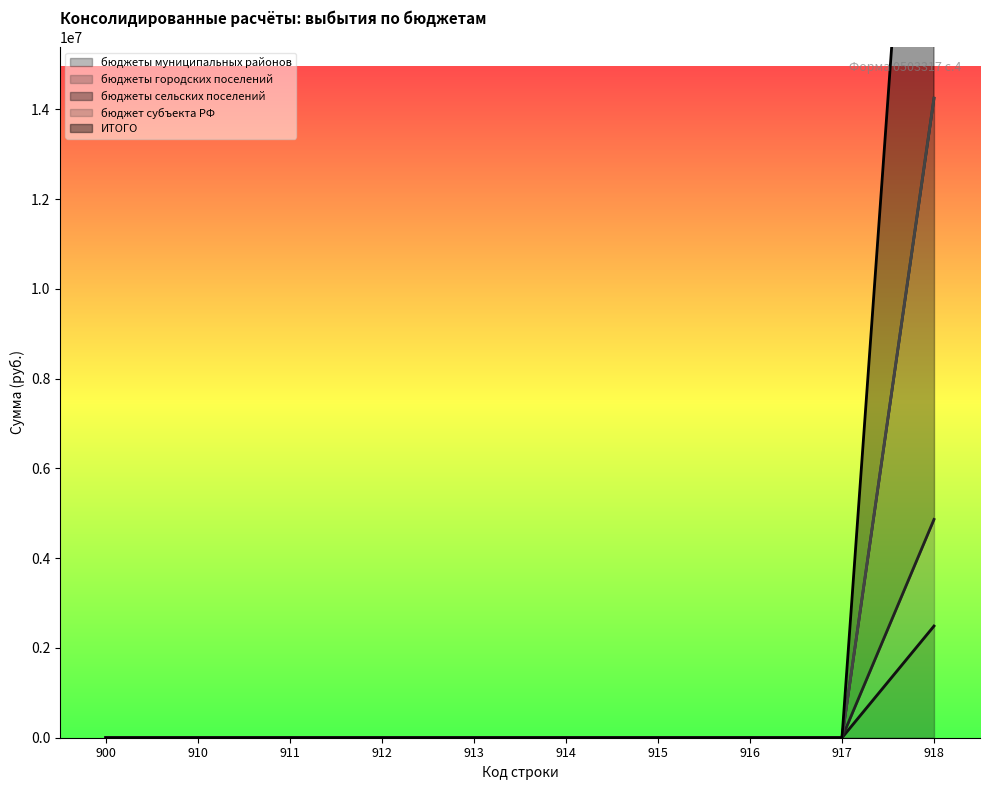

The value of бюджеты муниципальных районов at 911 is 0.0. True or false?

True